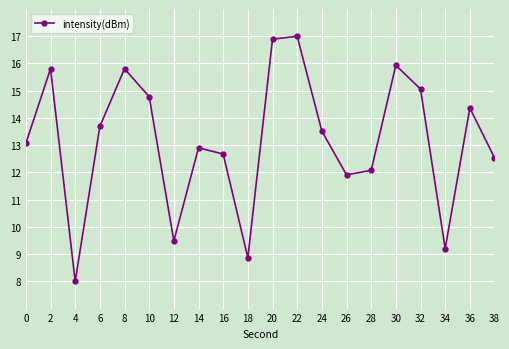

Does the chart display data point markers on the line(s)?

Yes